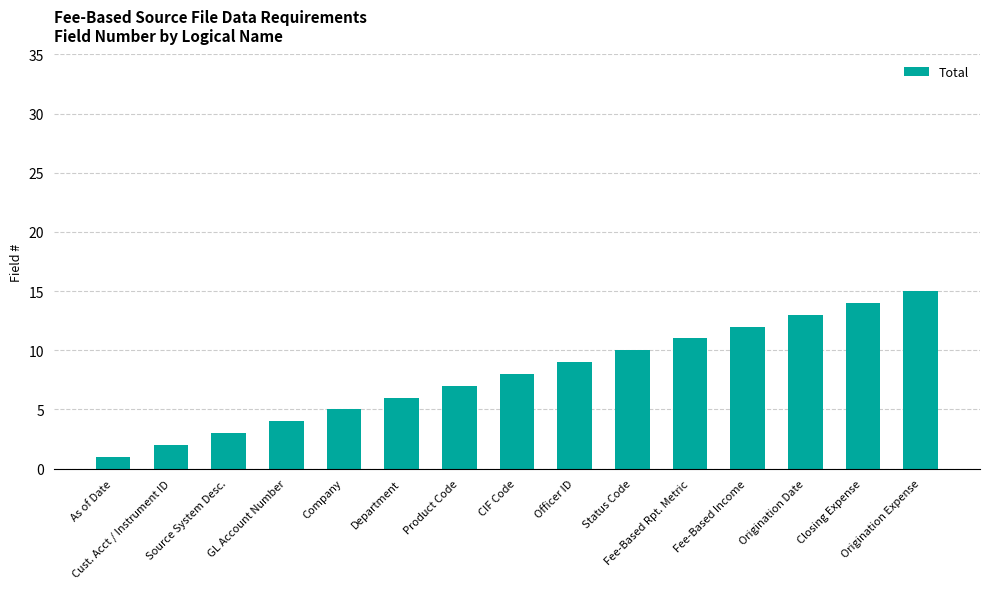

What is the sum of the values at Product Code and Fee-Based Income?

19